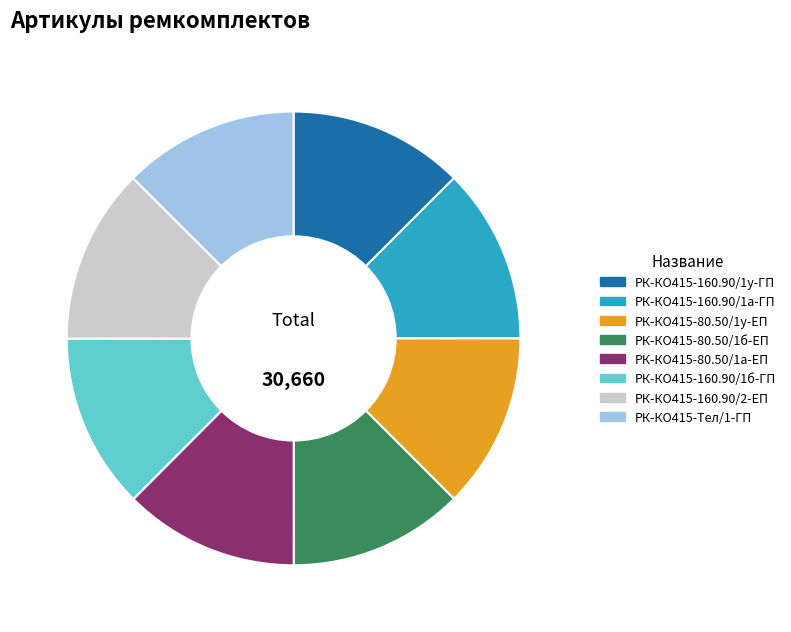

How many slices are in this pie chart?

8